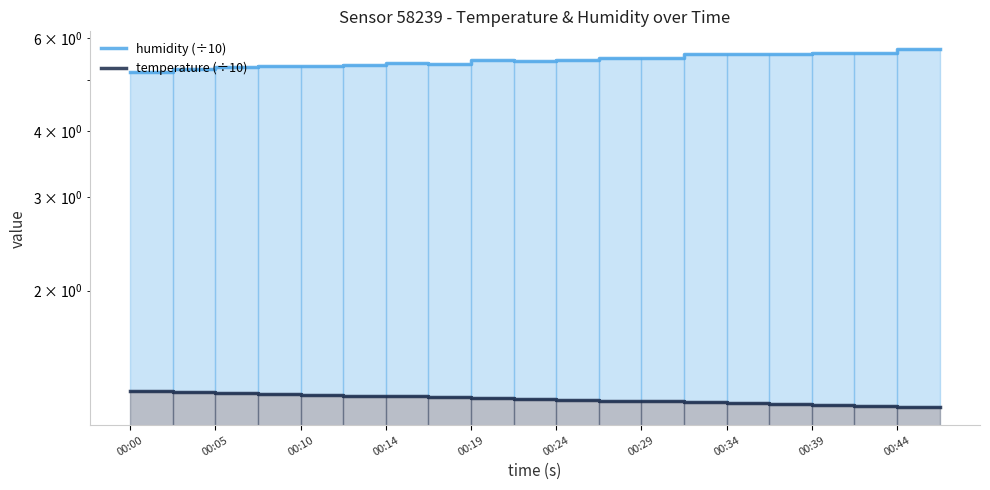

At how many categories does at least one series exceed 3?

20